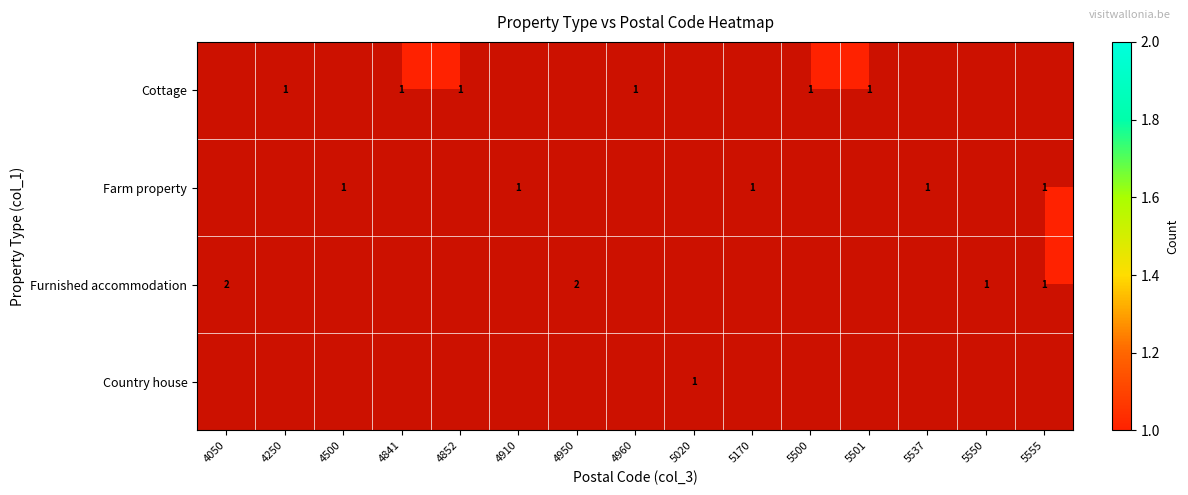

The Cottage series shows 1 at 5501. True or false?

True